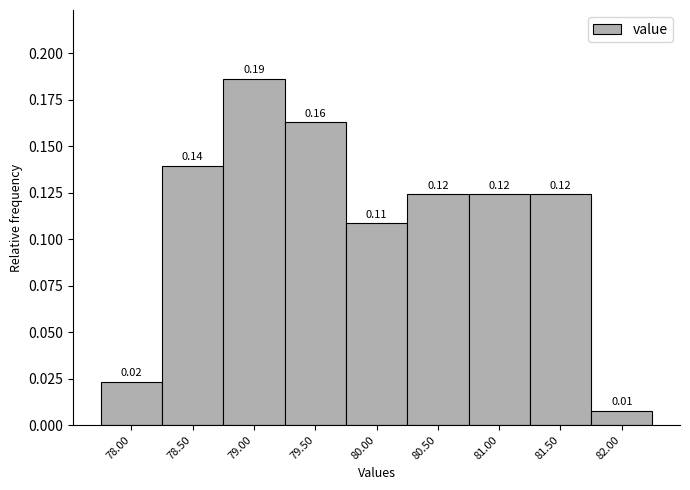

What is the sum of all values?

1.0